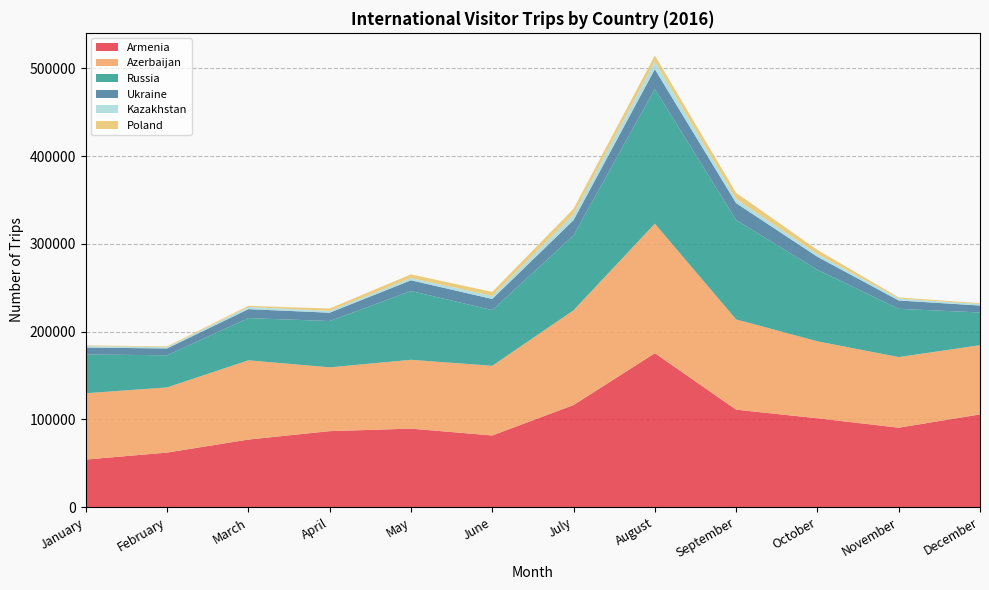

Reading right to left, what are all the values shown in this chart?

Armenia: 105748	90596	101336	111141	175476	116390	81734	89525	86668	77079	62244	54297
Azerbaijan: 78833	80428	87655	102832	147574	107948	79387	78400	72693	90279	74248	75543
Russia: 37308	54994	81537	113158	153489	85284	63464	78410	52721	48126	36565	44209
Ukraine: 7880	9498	14803	19298	22490	17439	12670	12197	9520	10179	7846	7810
Kazakhstan: 1752	2148	2968	4733	8892	6648	3467	2536	2047	2516	1410	1778
Poland: 910	1351	4853	7044	6778	6310	4546	4207	2707	1277	897	729